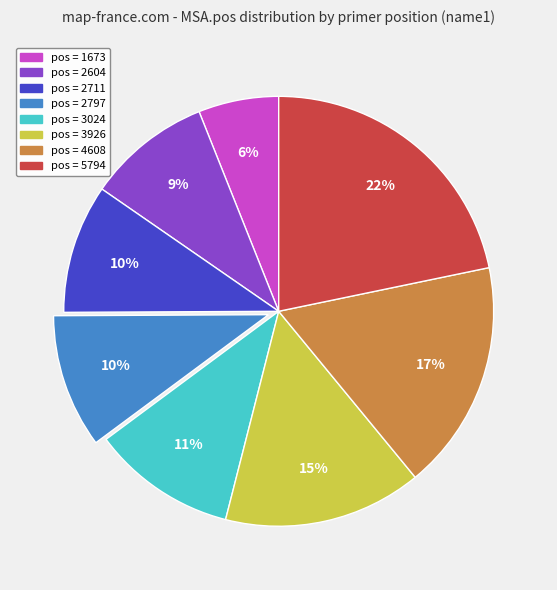

Is there a majority slice in this chart?

No